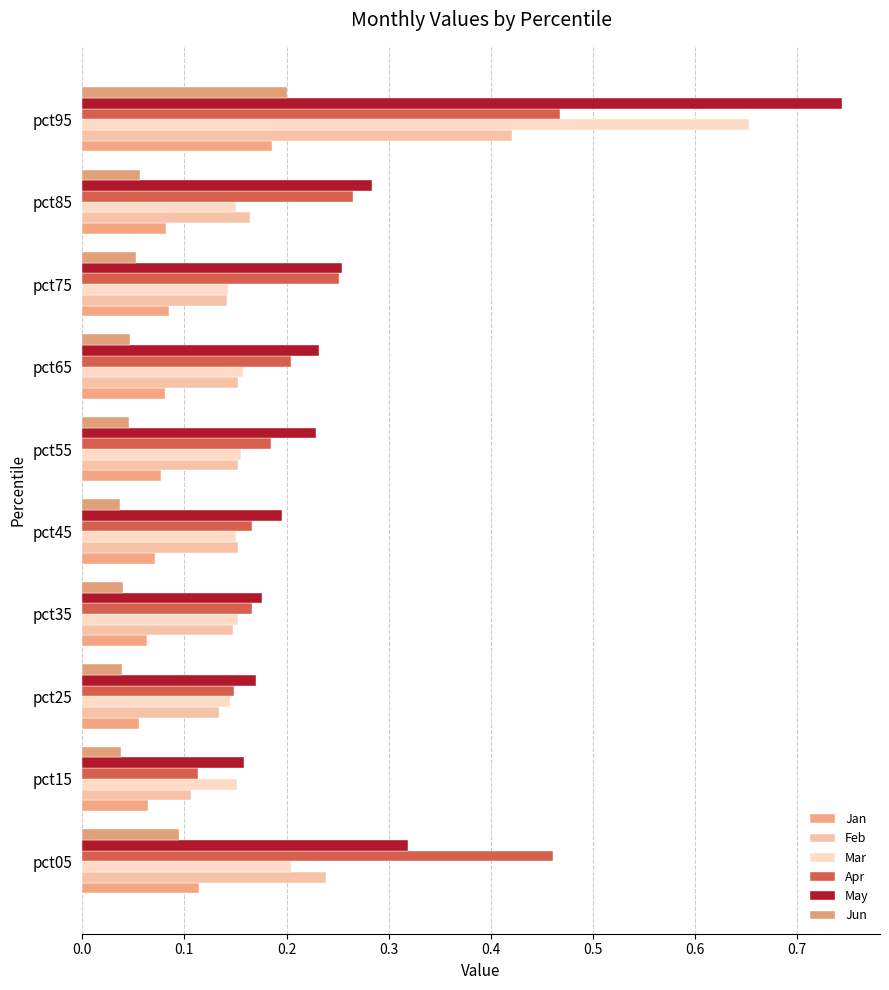

Count the number of categories in the chart.

10